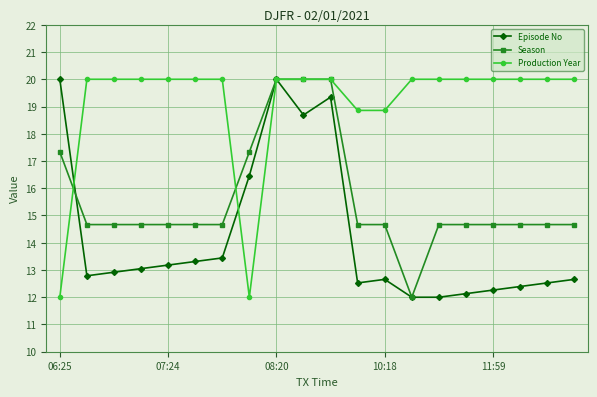

Rank the series by their average value, from lowest to highest.

Episode No, Season, Production Year